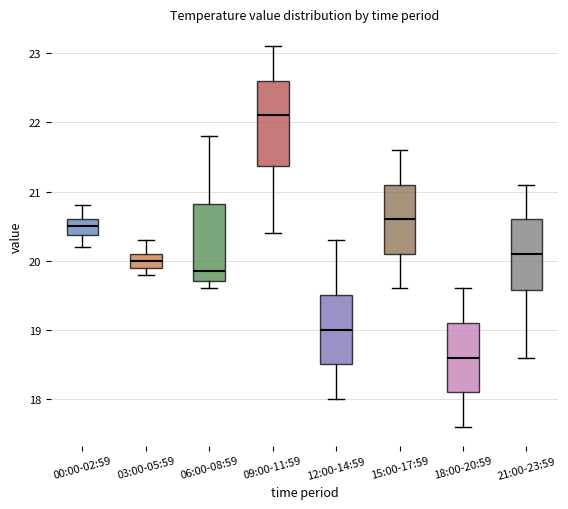

Reading left to right, read every box against the y-axis: the position of its median line, the range the box covers, and the ends of its whiskers. The values are not printed on the chart, so give them approximately, as read against the axis.

00:00-02:59: median 20.5, box 20.4 to 20.6, whiskers 20.2 to 20.8
03:00-05:59: median 20.0, box 19.9 to 20.1, whiskers 19.8 to 20.3
06:00-08:59: median 19.9, box 19.7 to 20.8, whiskers 19.6 to 21.8
09:00-11:59: median 22.1, box 21.4 to 22.6, whiskers 20.4 to 23.1
12:00-14:59: median 19.0, box 18.5 to 19.5, whiskers 18.0 to 20.3
15:00-17:59: median 20.6, box 20.1 to 21.1, whiskers 19.6 to 21.6
18:00-20:59: median 18.6, box 18.1 to 19.1, whiskers 17.6 to 19.6
21:00-23:59: median 20.1, box 19.6 to 20.6, whiskers 18.6 to 21.1